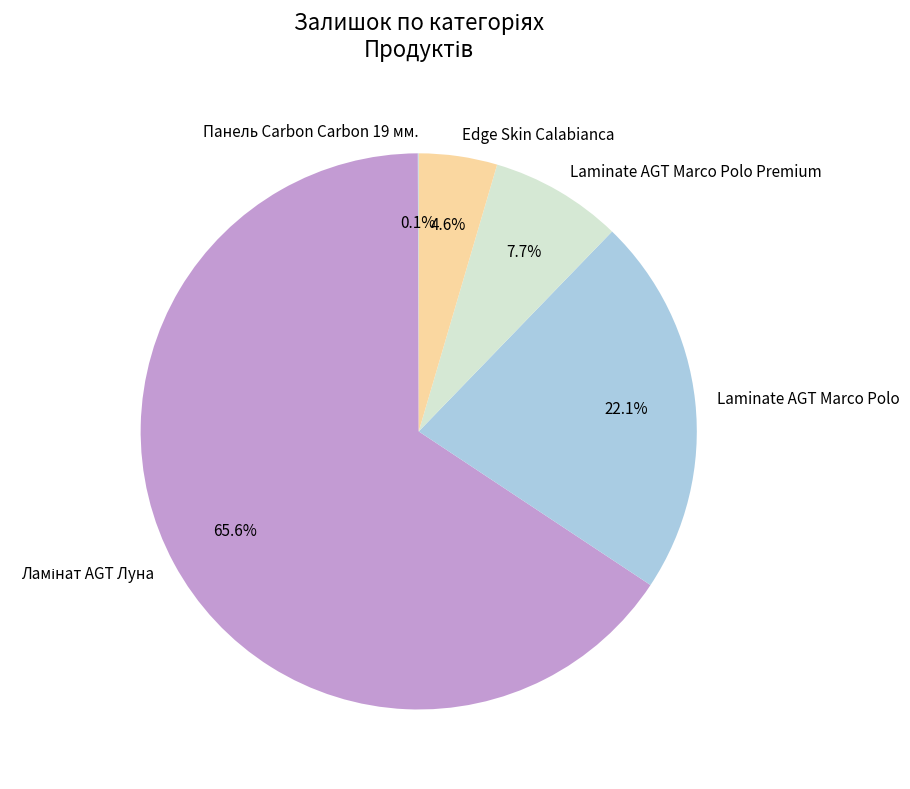

Is the sum of Laminate AGT Marco Polo and Laminate AGT Marco Polo Premium greater than half?

No